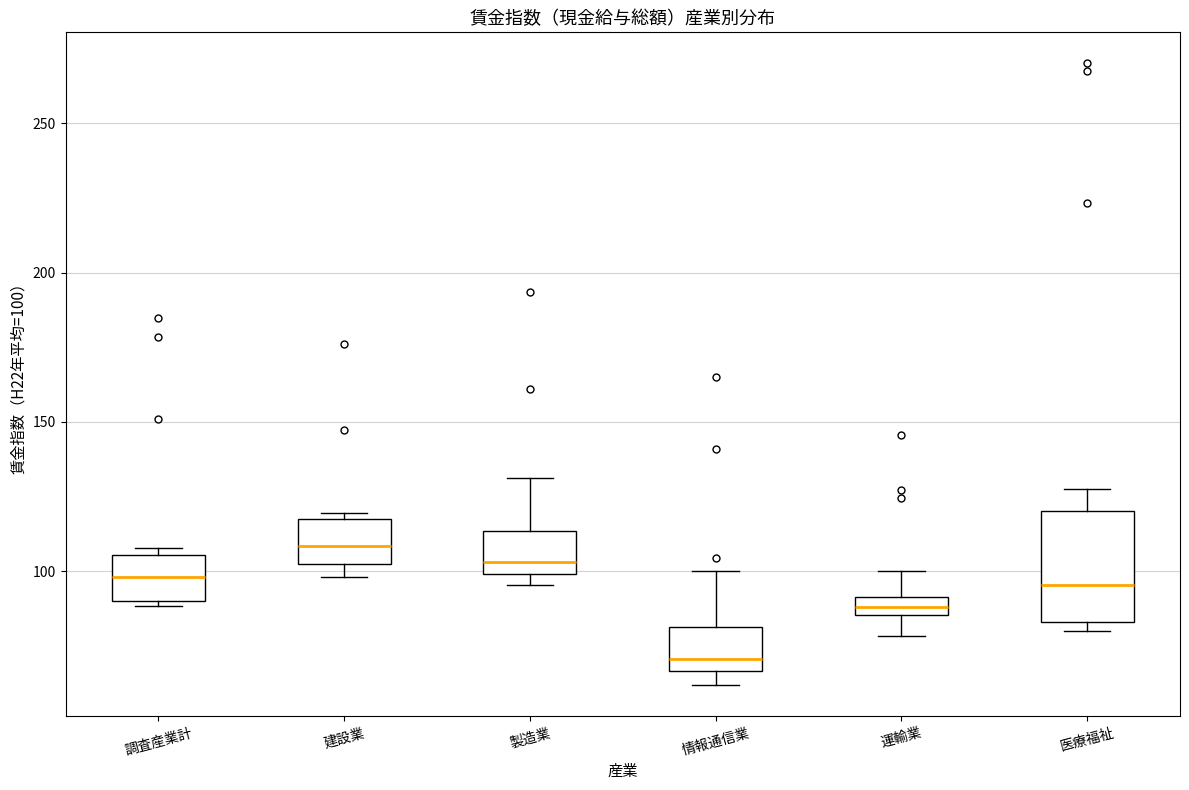

Which box has the lowest median line?

情報通信業